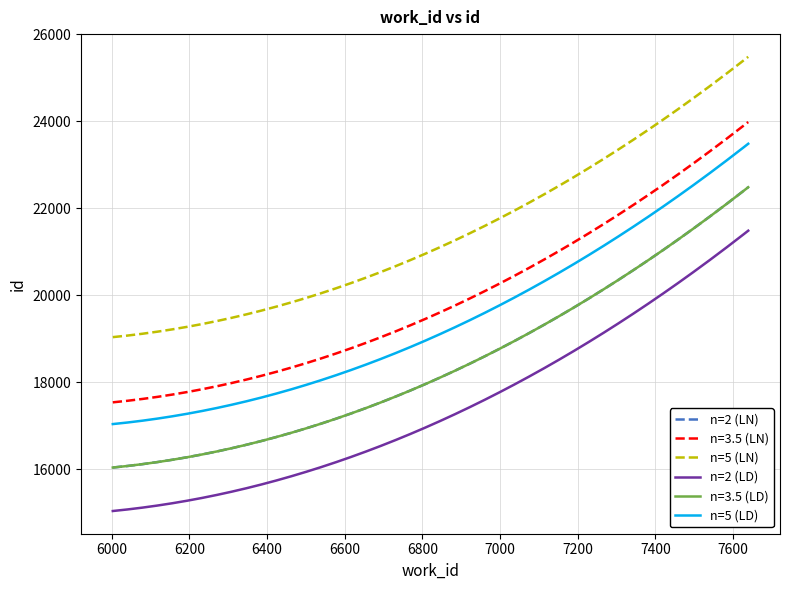

Is this an area chart (filled region under the line)?

No